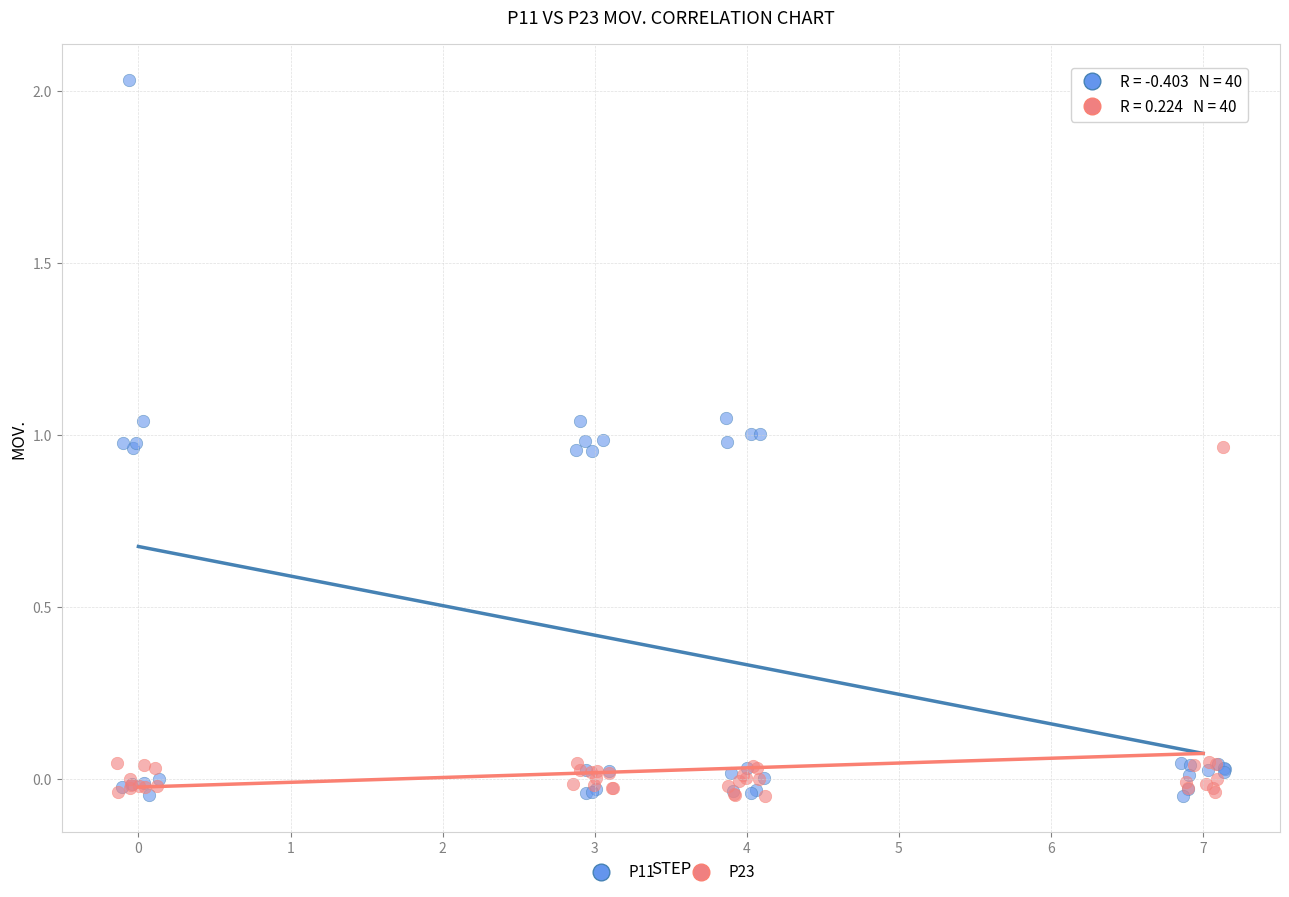

Which series has the largest Y range (max minus min)?

P11